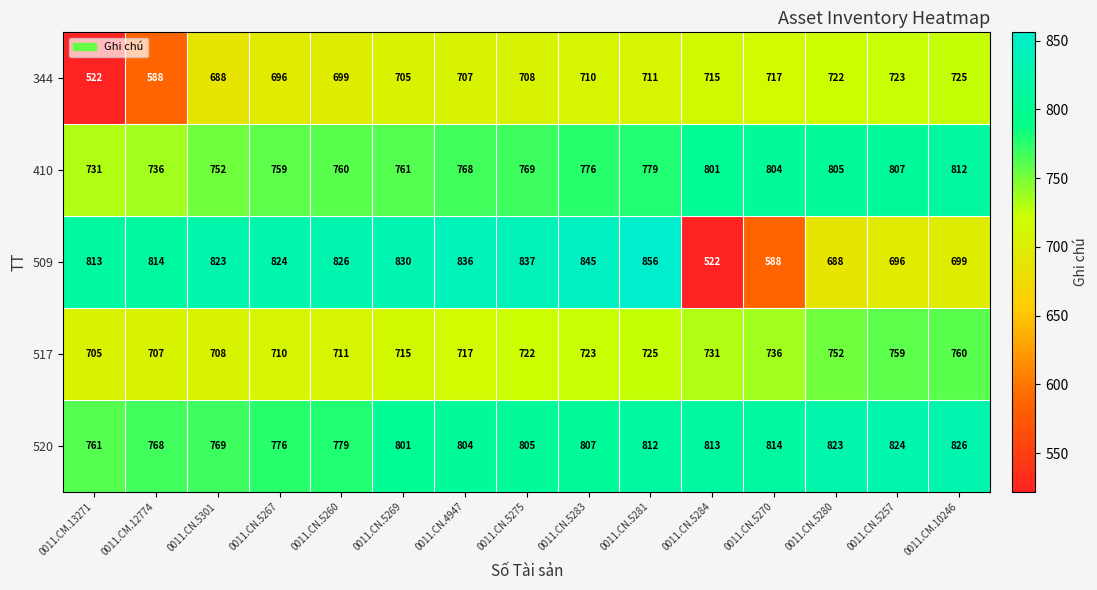

What is the average value of the 509 series?

766